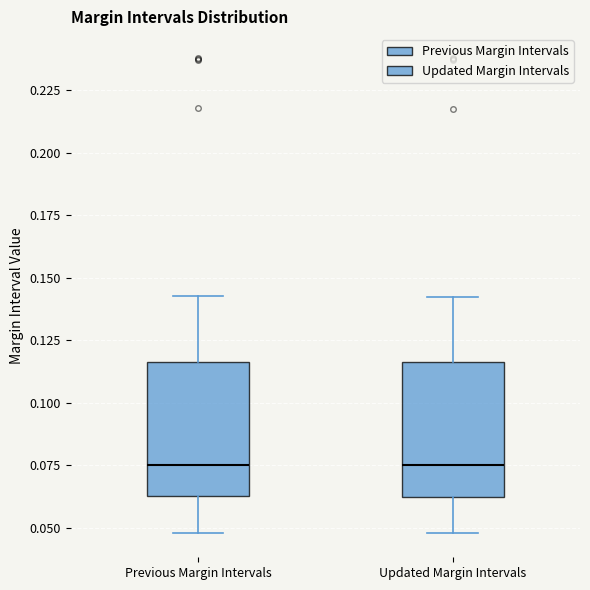

Reading left to right, transcribe this box plot: for each box, give where its median line is, the range the box spans, and where its two whiskers end, as read against the y-axis. The values are not printed on the chart, so give them approximately, as read against the axis.

Previous Margin Intervals: median 0.075, box 0.065 to 0.115, whiskers 0.050 to 0.145
Updated Margin Intervals: median 0.075, box 0.065 to 0.115, whiskers 0.050 to 0.140